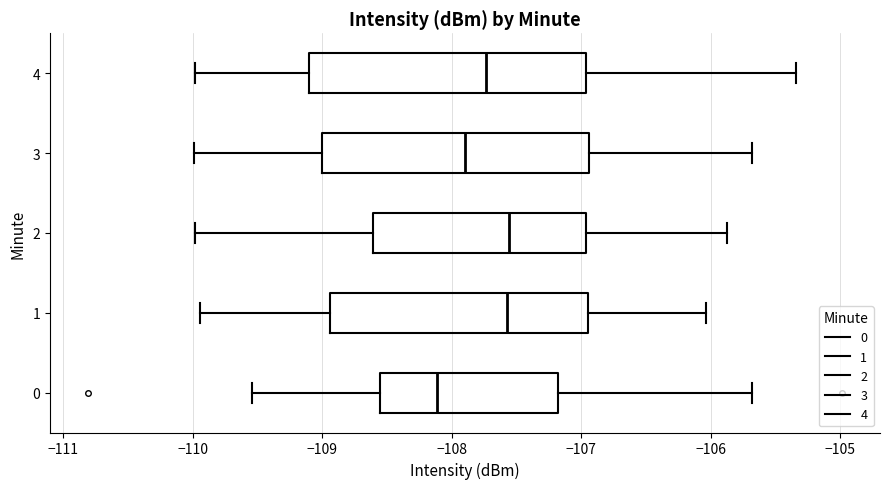

Reading bottom to top, read every box against the x-axis: the position of its median line, the range the box covers, and the ends of its whiskers. The values are not printed on the chart, so give them approximately, as read against the axis.

0: median -108.1, box -108.6 to -107.2, whiskers -109.5 to -105.7
1: median -107.6, box -108.9 to -106.9, whiskers -109.9 to -106.0
2: median -107.6, box -108.6 to -107.0, whiskers -110.0 to -105.9
3: median -107.9, box -109.0 to -106.9, whiskers -110.0 to -105.7
4: median -107.7, box -109.1 to -107.0, whiskers -110.0 to -105.3